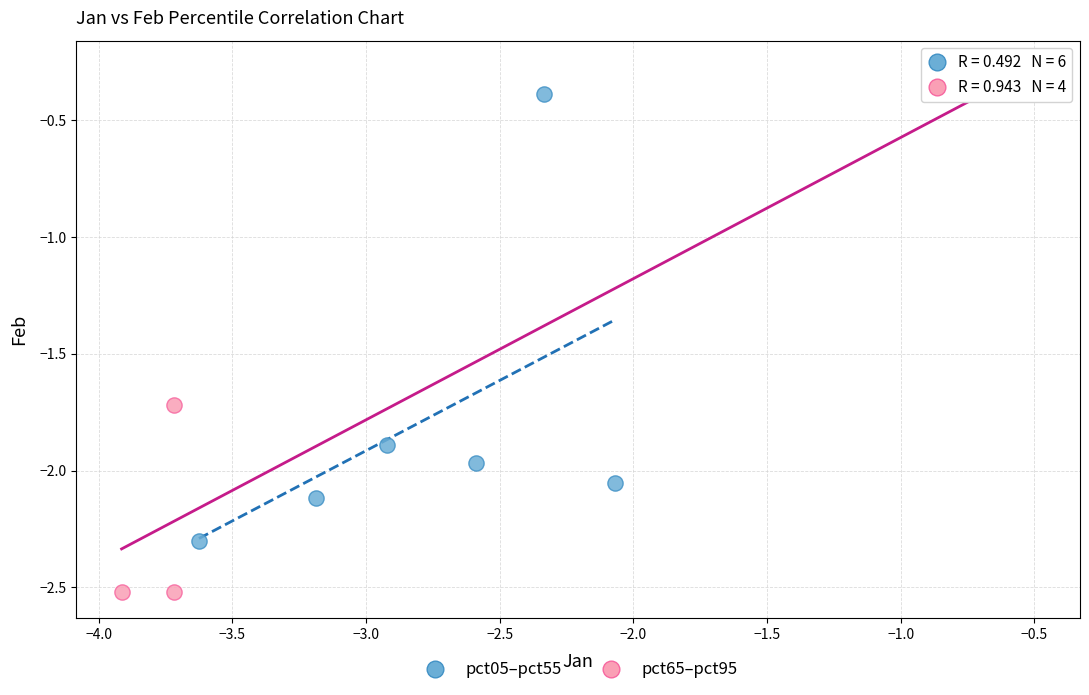

Which series has the widest spread of Y values?

pct65–pct95